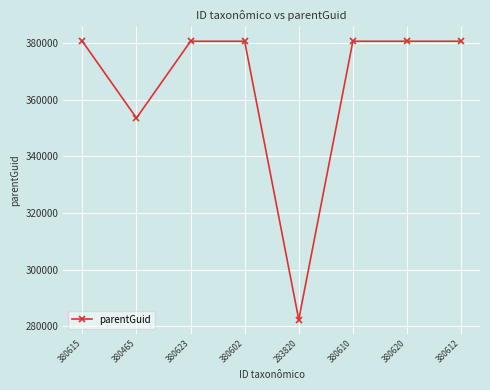

Reading right to left, list all the values displayed in this chart.

380612=380573	380620=380573	380610=380573	283820=282358	380602=380573	380623=380573	380465=353475	380615=380573